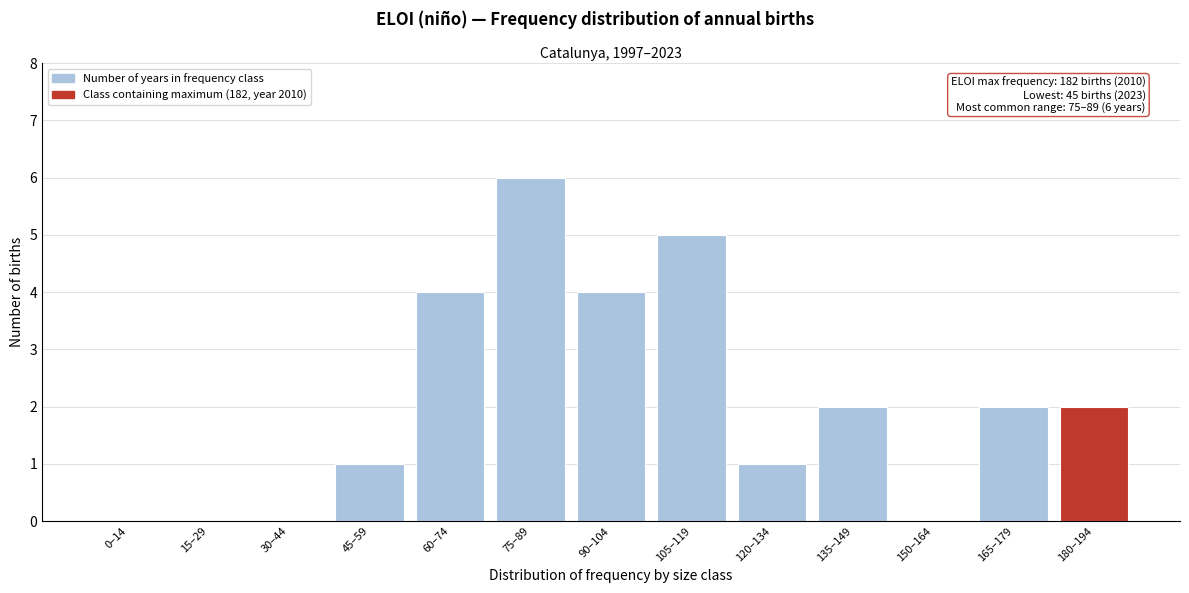

Reading left to right, what are all the values shown in this chart?

0–14=0	15–29=0	30–44=0	45–59=1	60–74=4	75–89=6	90–104=4	105–119=5	120–134=1	135–149=2	150–164=0	165–179=2	180–194=2